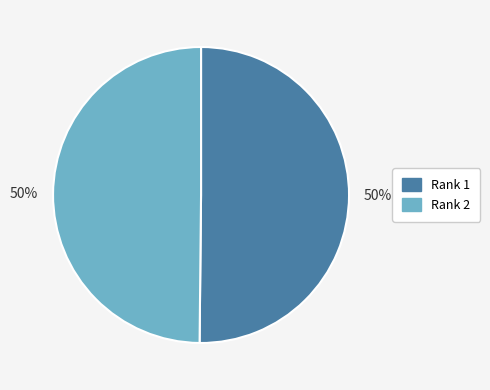

What percentage is the Rank 2 slice, to the nearest percent?

50%